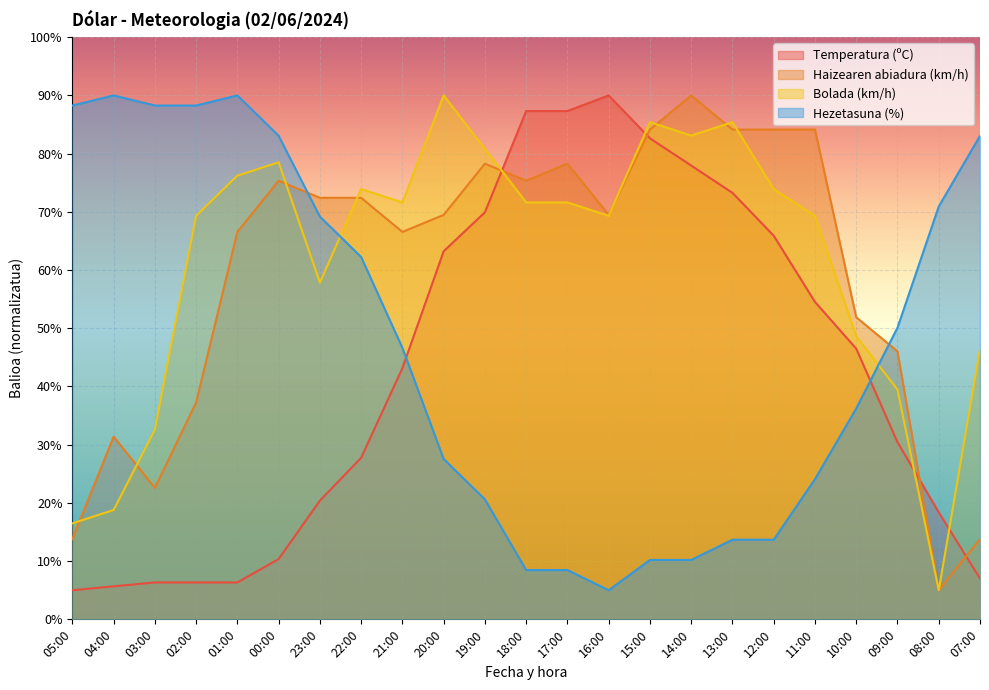

Read the Hezetasuna (%) value at 01:00.

90.0